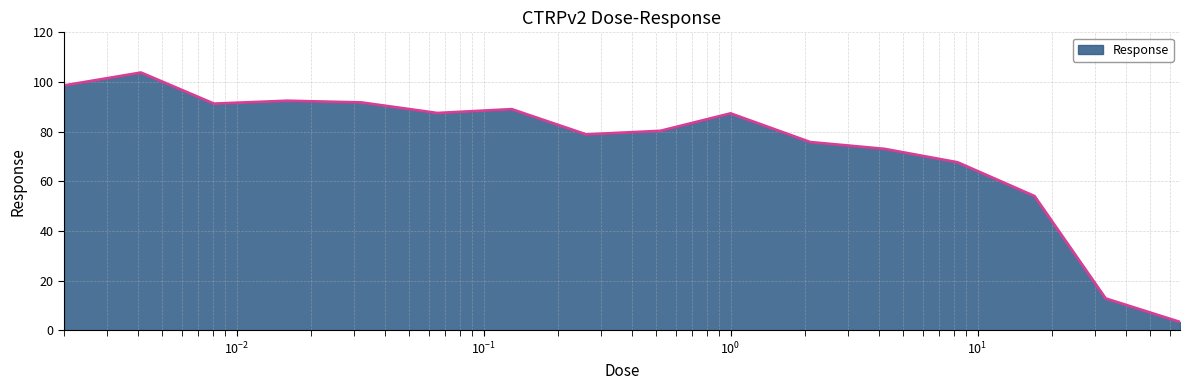

What is the greatest value displayed?

103.8